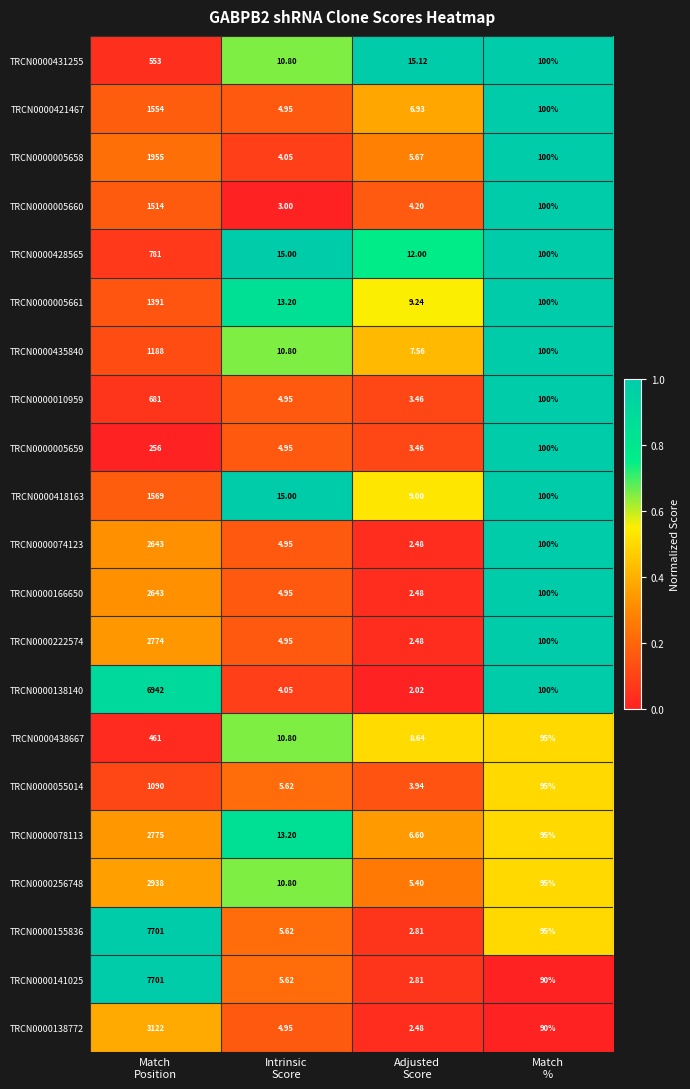

What is the spread (max minus min) of values at Adjusted
Score?

13.1